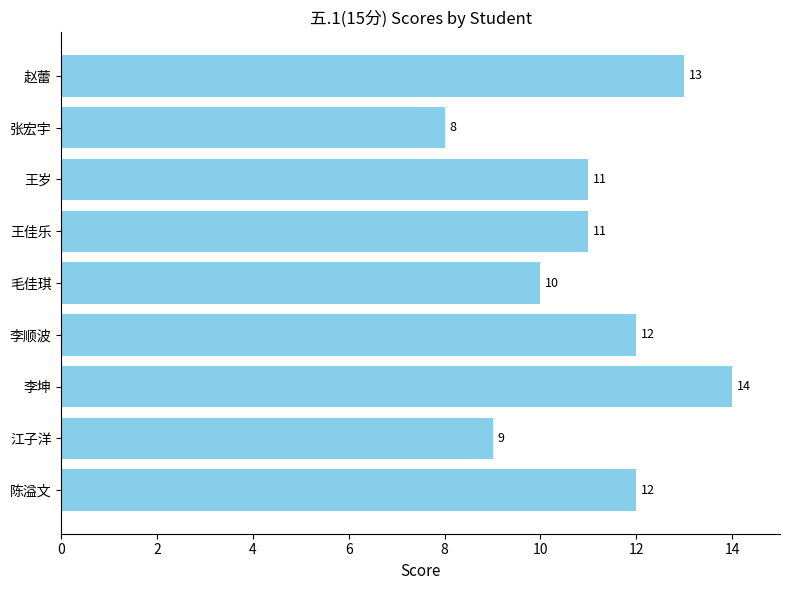

The chart shows a value of 8 at 张宏宇. True or false?

True